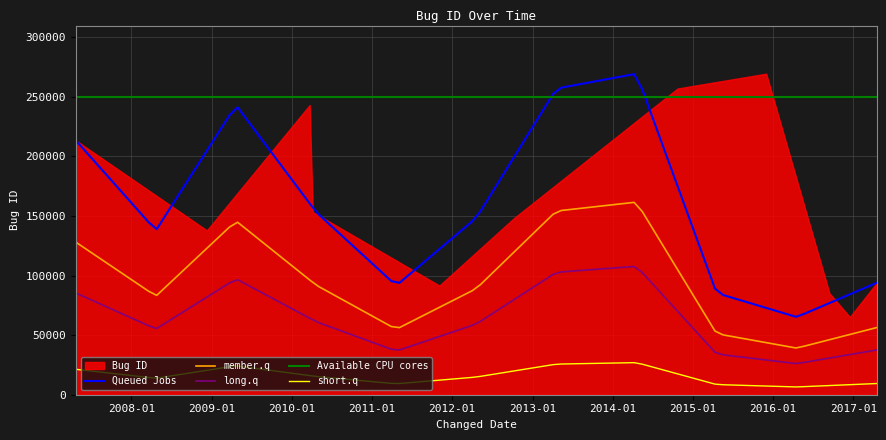

What is the greatest value displayed?

269372